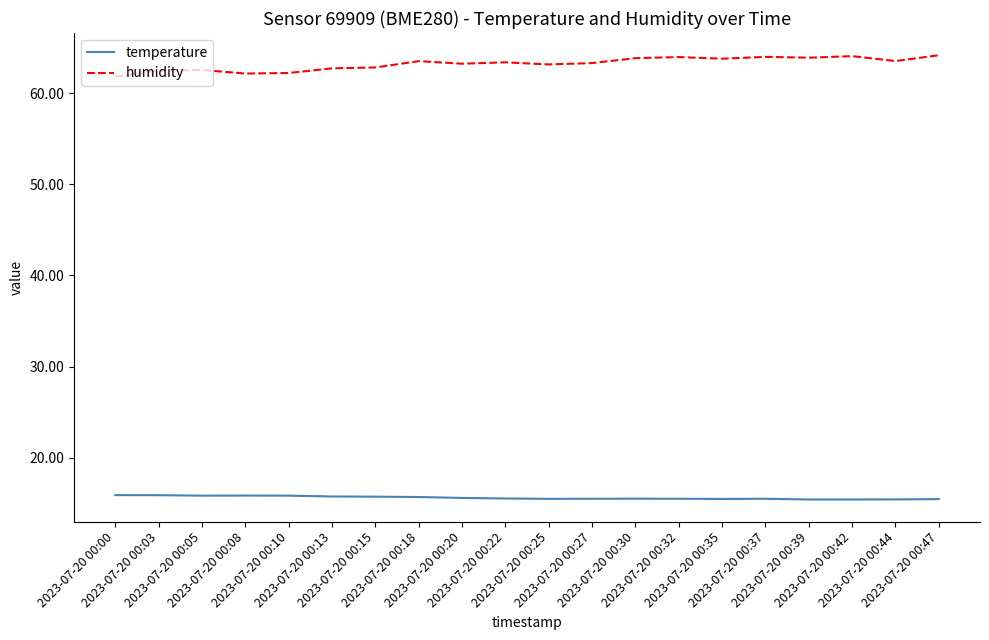

Which series has the largest total across all categories?

humidity